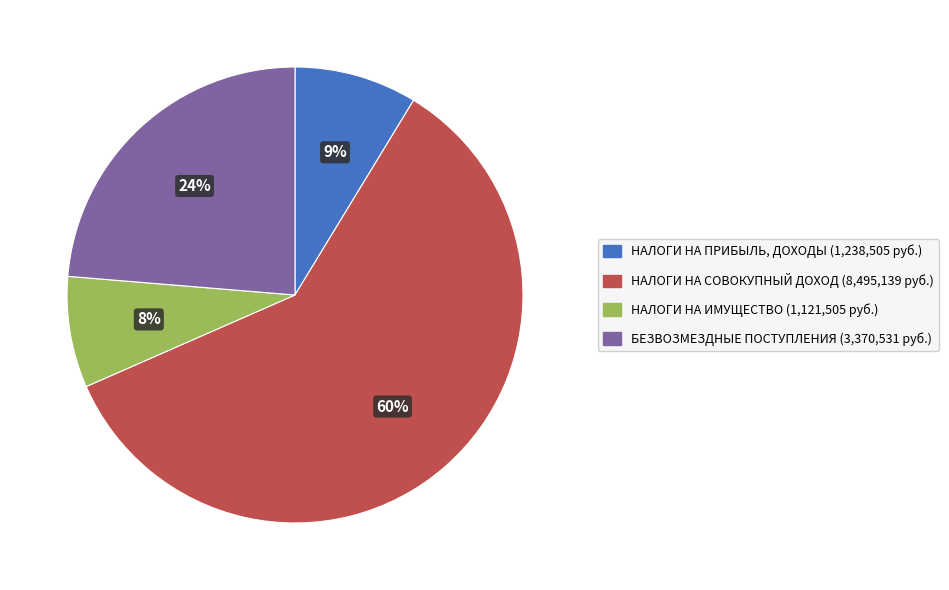

Combined, do НАЛОГИ НА ИМУЩЕСТВО and БЕЗВОЗМЕЗДНЫЕ ПОСТУПЛЕНИЯ account for over 50%?

No